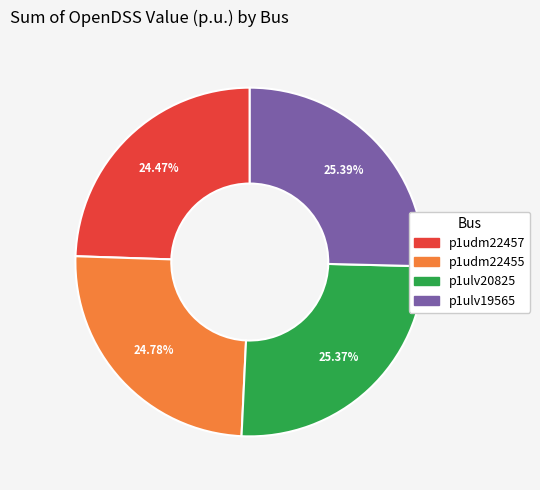

The p1ulv20825 slice represents 25% of the pie. True or false?

True